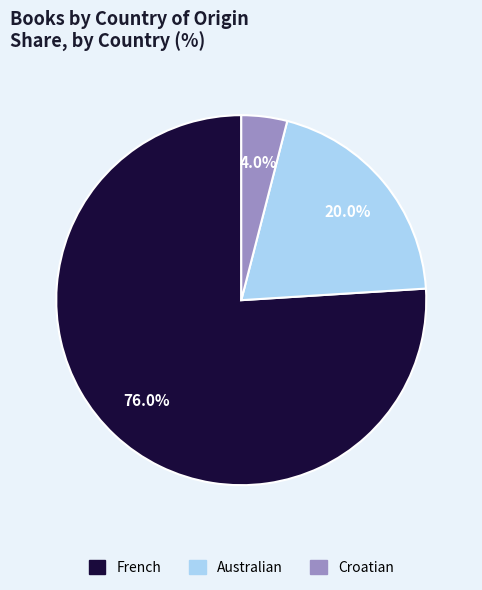

True or false: Croatian accounts for 4% of the total.

True